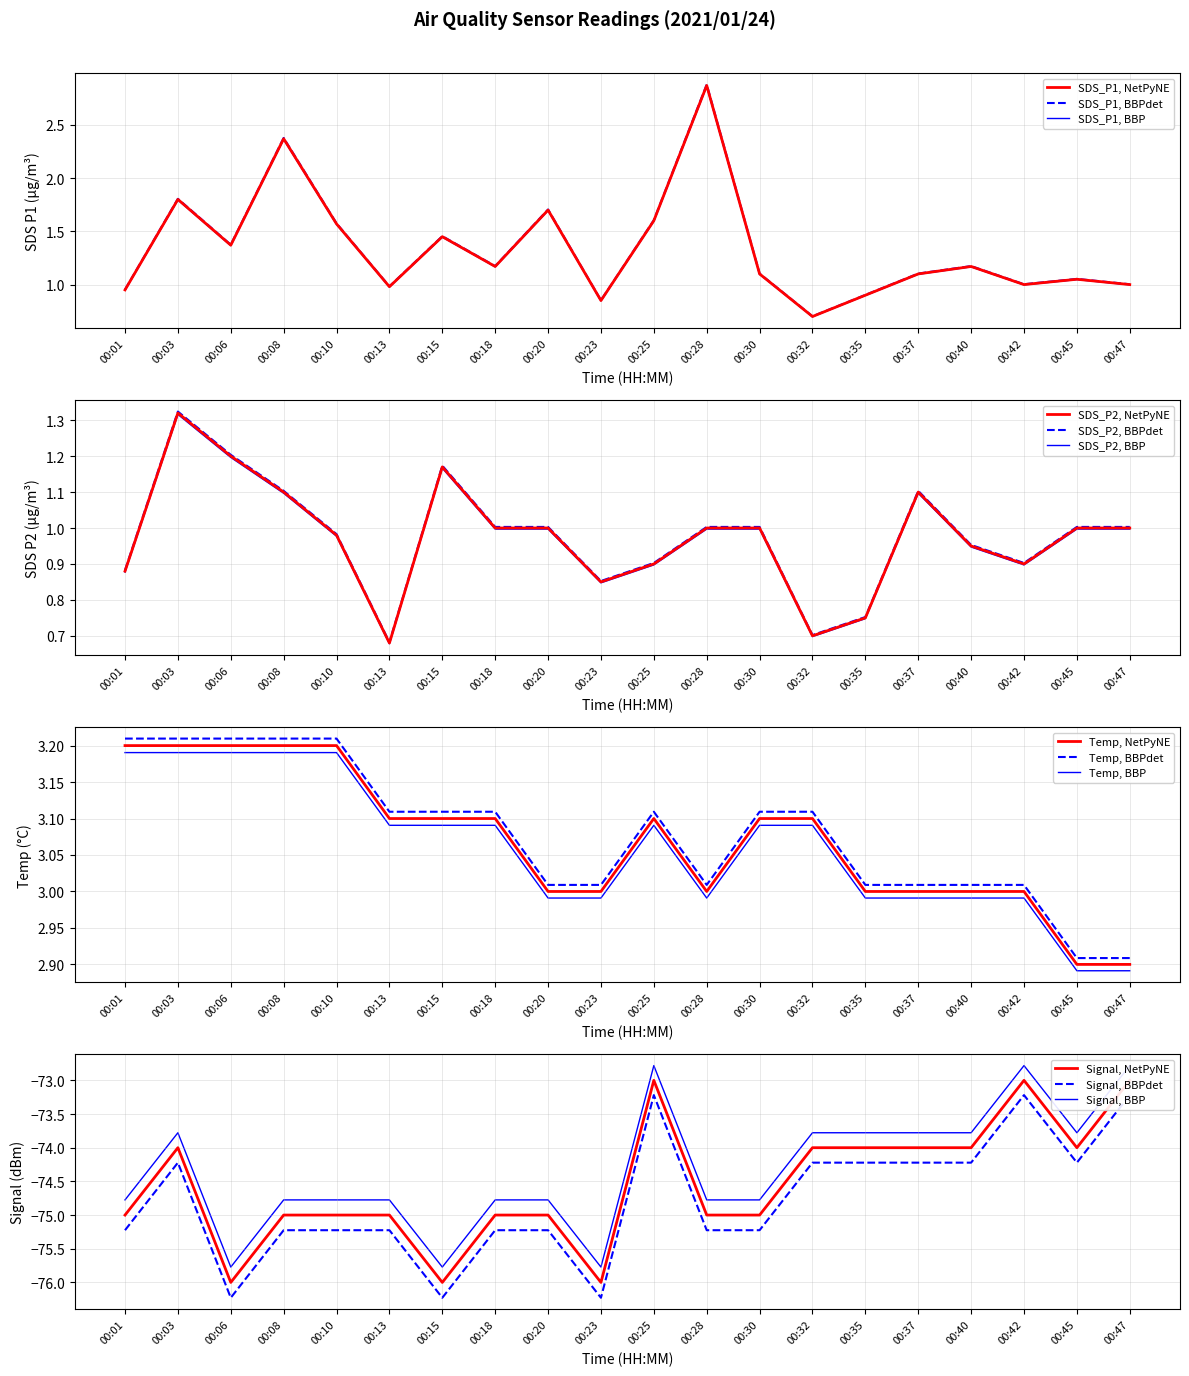

Reading left to right, what are all the values shown in this chart?

SDS_P1: 1.0	1.8	1.4	2.4	1.6	1.0	1.5	1.2	1.7	0.9	1.6	2.9	1.1	0.7	0.9	1.1	1.2	1.0	1.1	1.0
SDS_P2: 0.9	1.3	1.2	1.1	1.0	0.7	1.2	1.0	1.0	0.8	0.9	1.0	1.0	0.7	0.8	1.1	0.9	0.9	1.0	1.0
Temp: 3.2	3.2	3.2	3.2	3.2	3.1	3.1	3.1	3.0	3.0	3.1	3.0	3.1	3.1	3.0	3.0	3.0	3.0	2.9	2.9
Signal: -75.0	-74.0	-76.0	-75.0	-75.0	-75.0	-76.0	-75.0	-75.0	-76.0	-73.0	-75.0	-75.0	-74.0	-74.0	-74.0	-74.0	-73.0	-74.0	-73.0